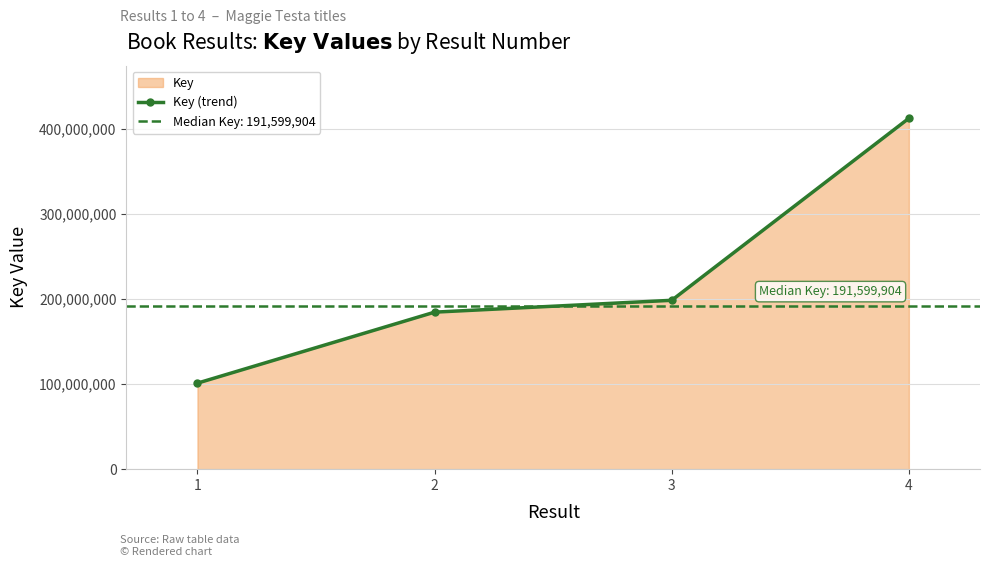

Reading left to right, extract all data points from this chart.

1=101154607	2=184633771	3=198566036	4=412566685